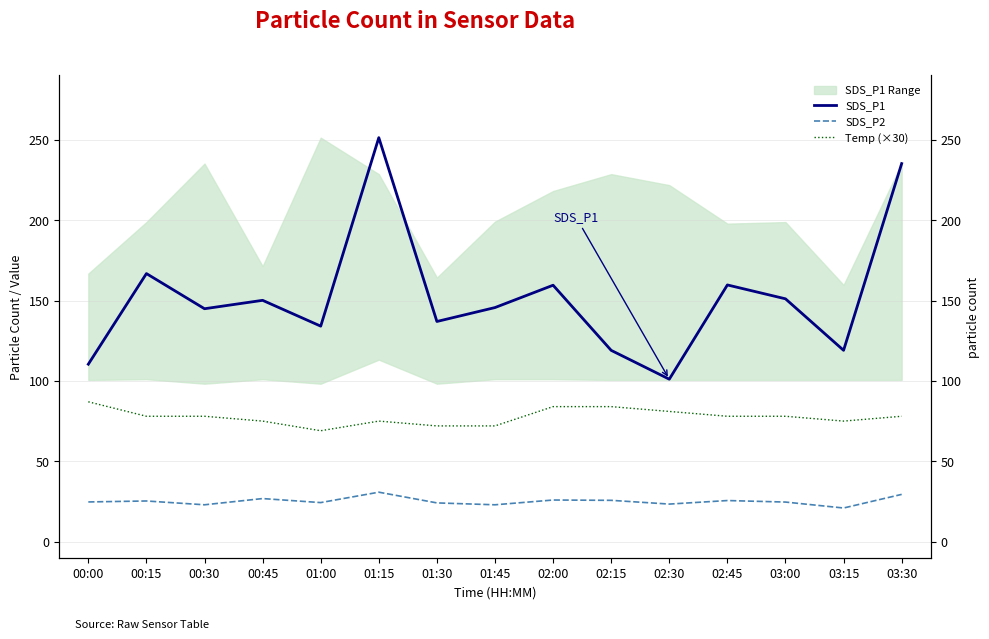

The value of Temp (×30) at 03:00 is 39.8. True or false?

False